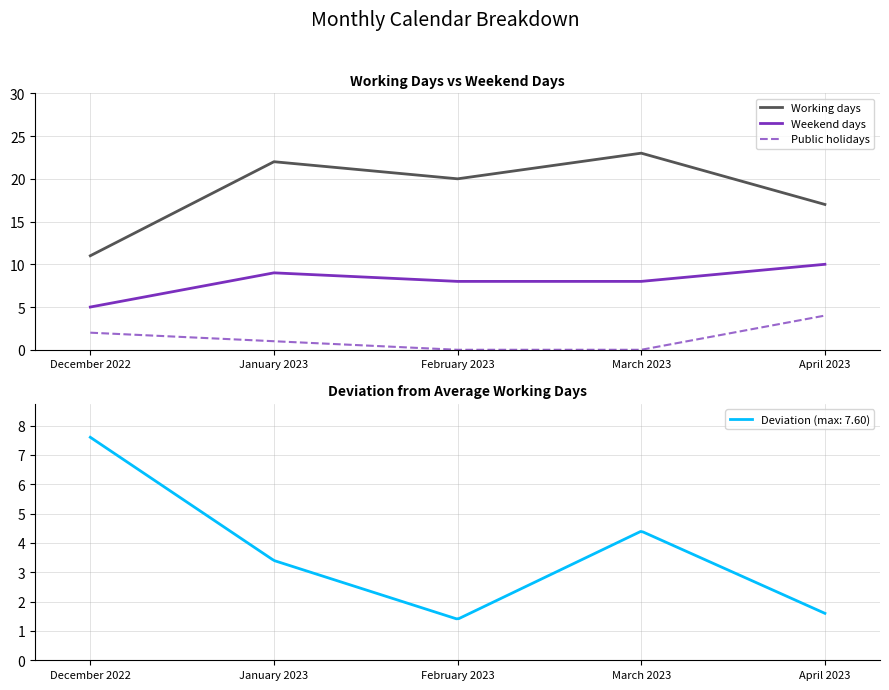

True or false: Weekend days and Public holidays intersect in this chart.

False